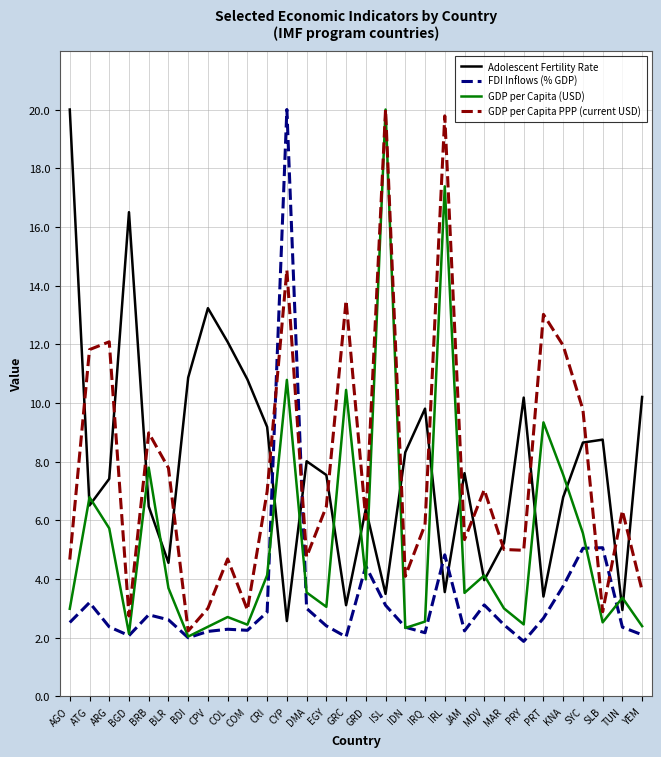

What is the spread (max minus min) of values at CRI?

6.3